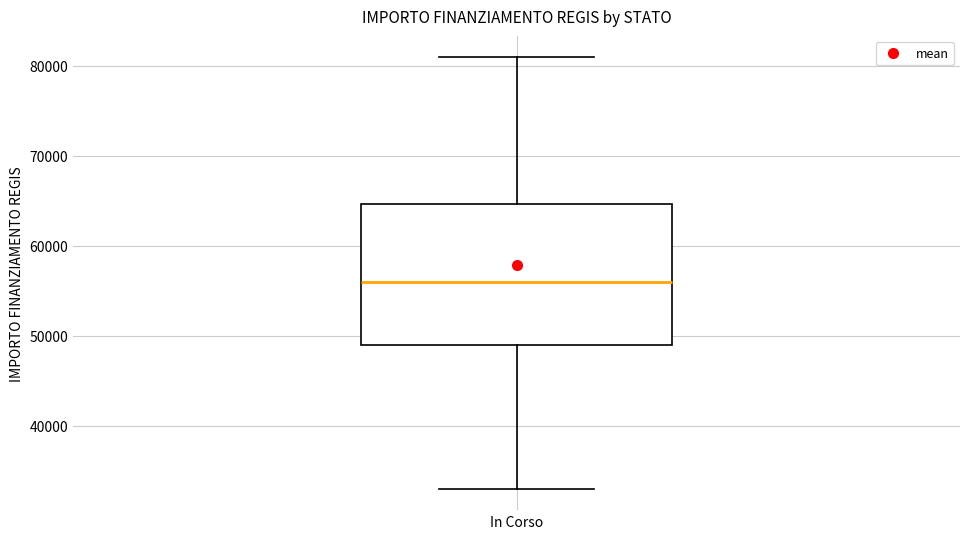

Where does the upper whisker of the box for In Corso end on the y-axis? The values are not printed on the chart, so give them approximately, as read against the axis.

81000